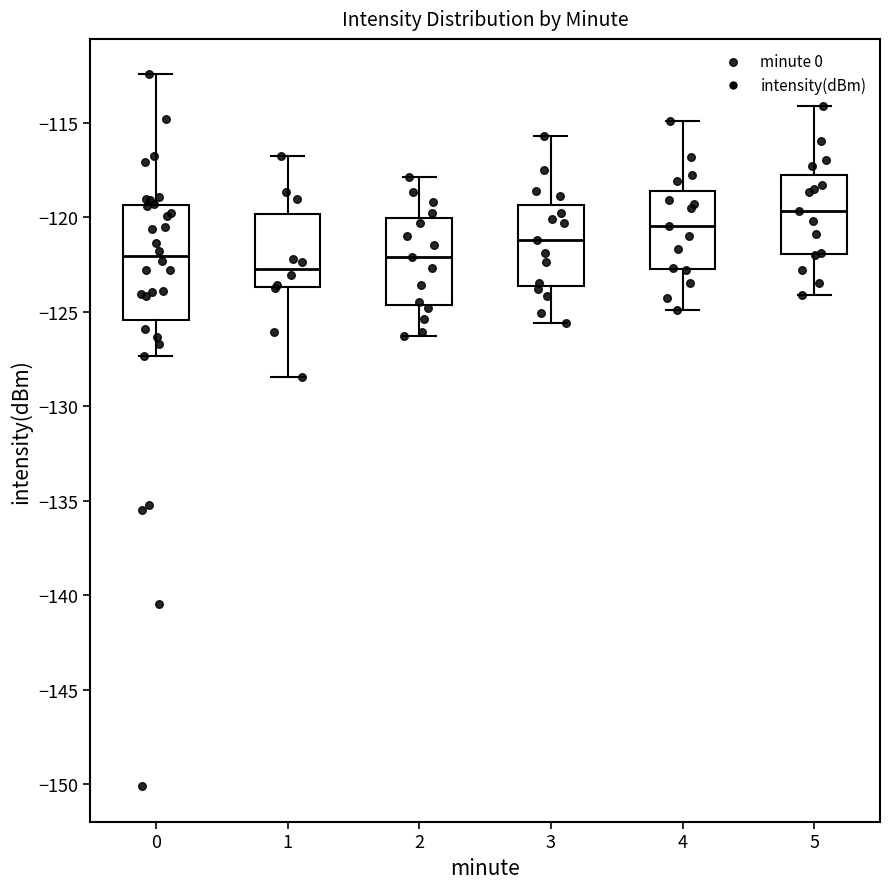

Reading left to right, transcribe this box plot: for each box, give where its median line is, the range the box spans, and where its two whiskers end, as read against the y-axis. The values are not printed on the chart, so give them approximately, as read against the axis.

0: median -122.0, box -125.5 to -119.5, whiskers -127.5 to -112.5
1: median -122.5, box -123.5 to -120.0, whiskers -128.5 to -117.0
2: median -122.0, box -124.5 to -120.0, whiskers -126.5 to -118.0
3: median -121.0, box -123.5 to -119.5, whiskers -125.5 to -115.5
4: median -120.5, box -122.5 to -118.5, whiskers -125.0 to -115.0
5: median -119.5, box -122.0 to -118.0, whiskers -124.0 to -114.0